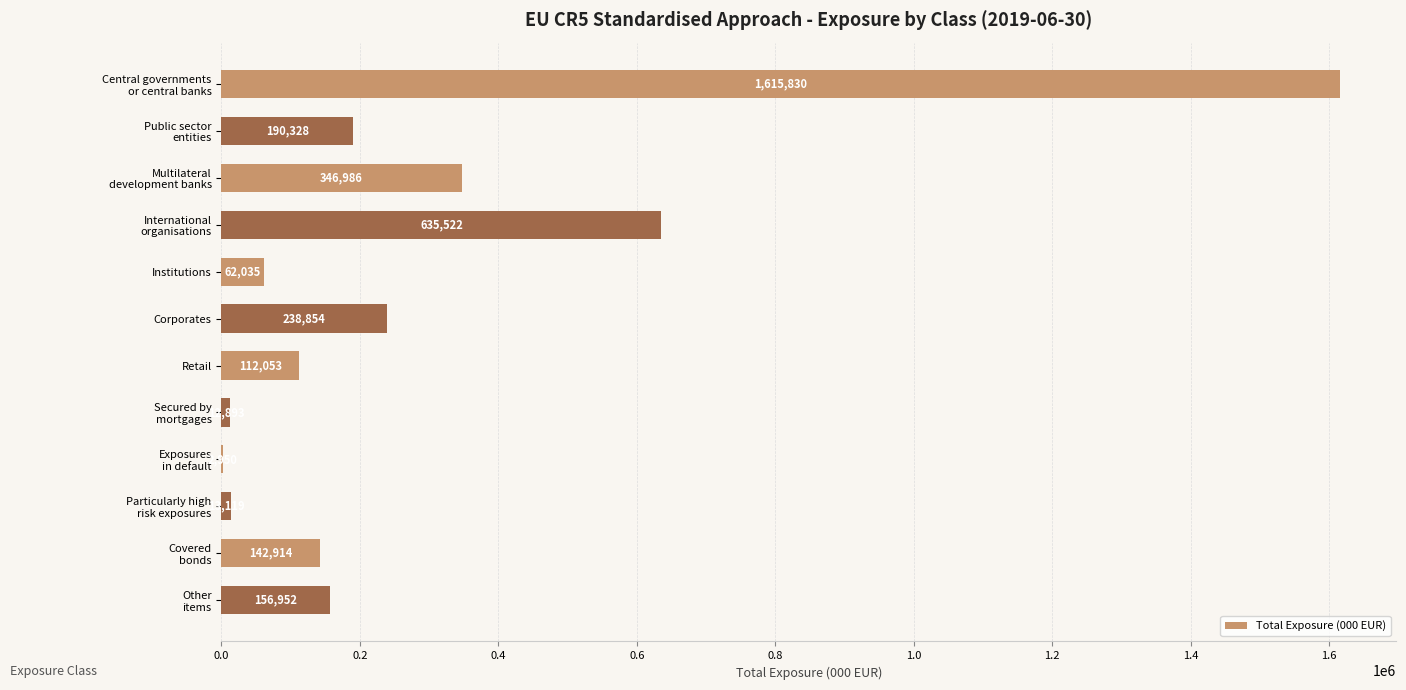

True or false: the data shows 112053 at Retail.

True